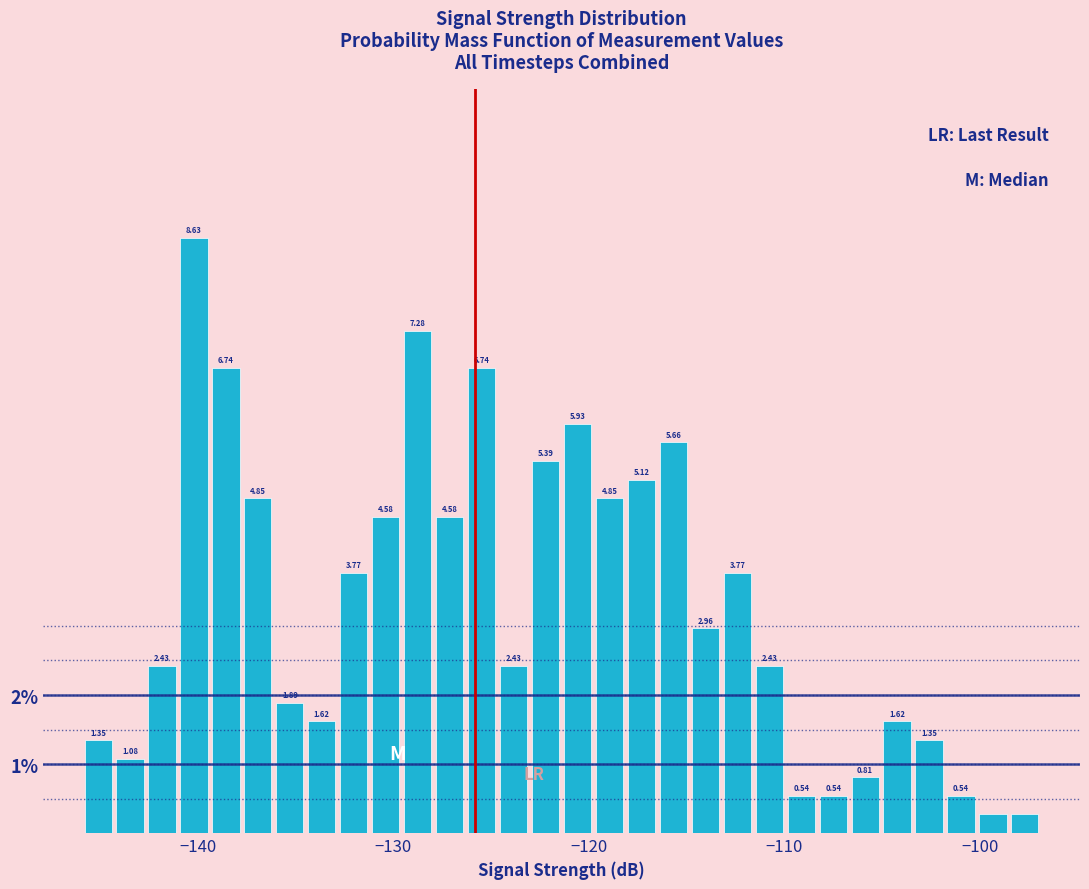

Around what value on the x-axis is the tallest bar? Give the approximate position of its centre, as read against the axis.

-140